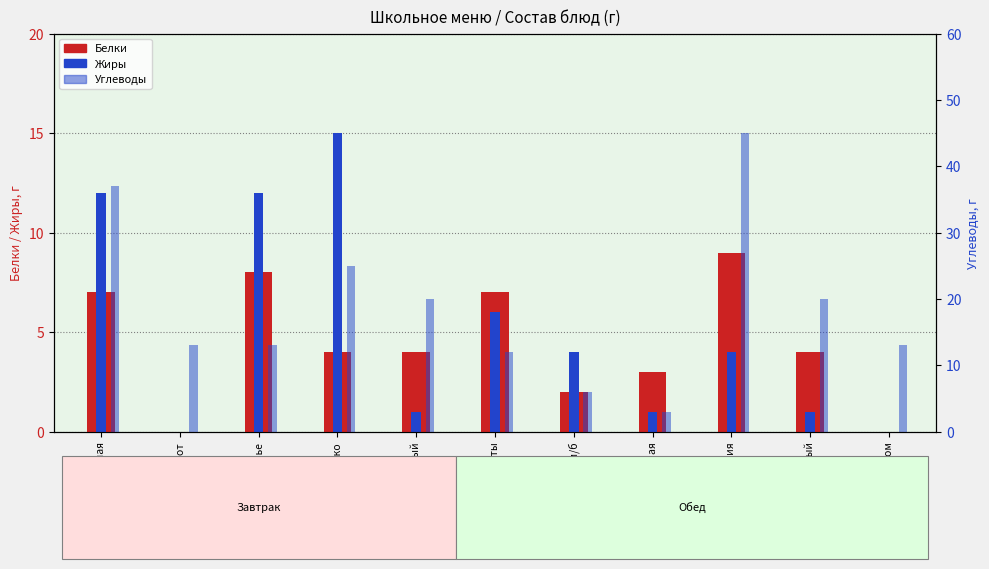

What value does the Жиры series have at Макаронные изделия?

4